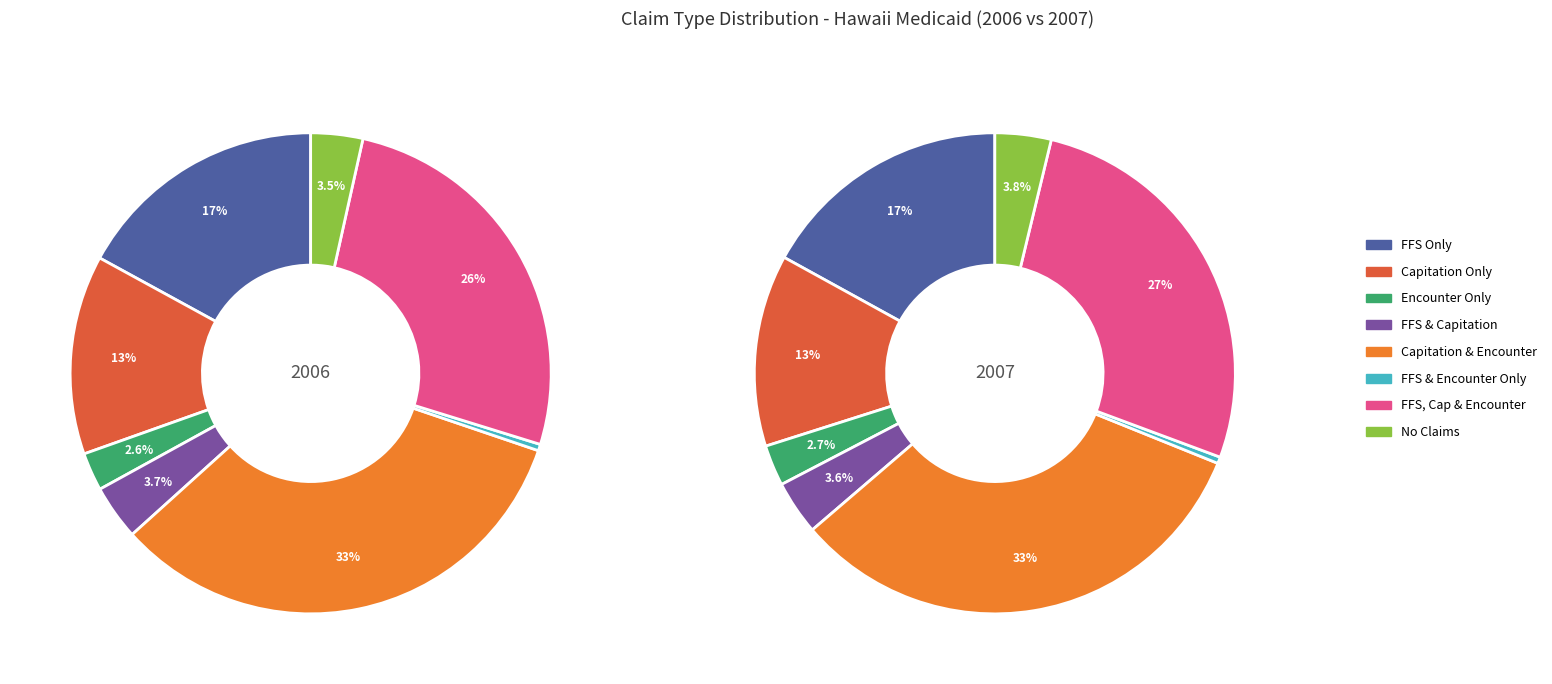

Does any single category account for the majority?

No